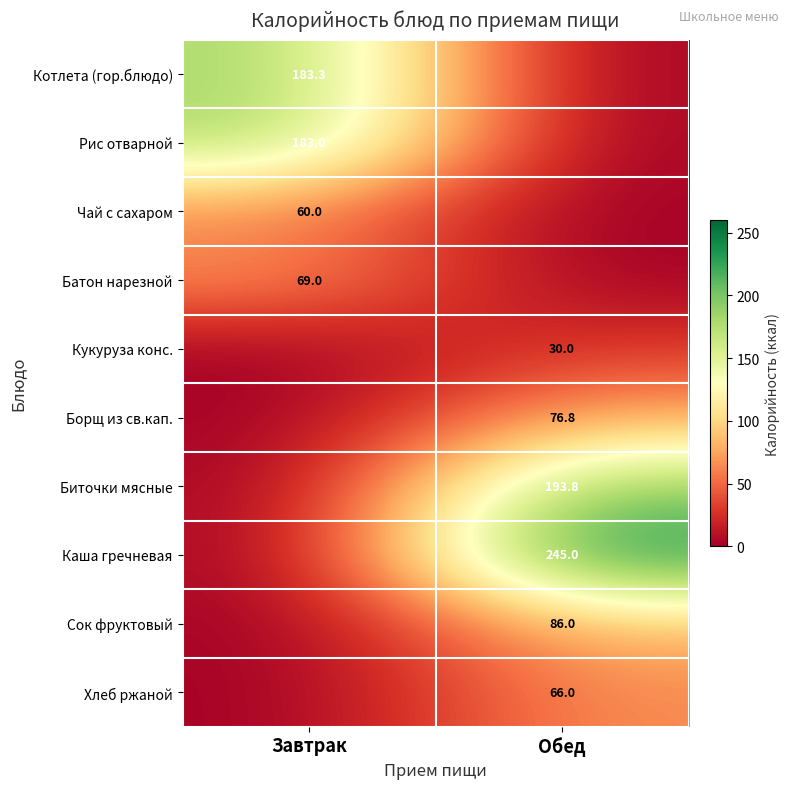

Is the value of Каша гречневая at Обед greater than the value of Сок фруктовый at Обед?

Yes